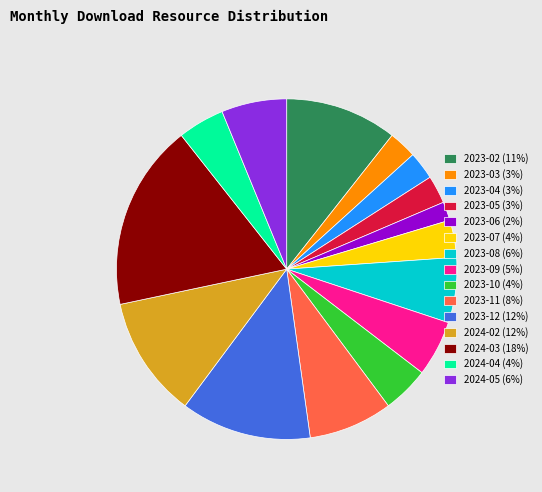

Which has a higher value, 2023-08 (6%) or 2023-07 (4%)?

2023-08 (6%)